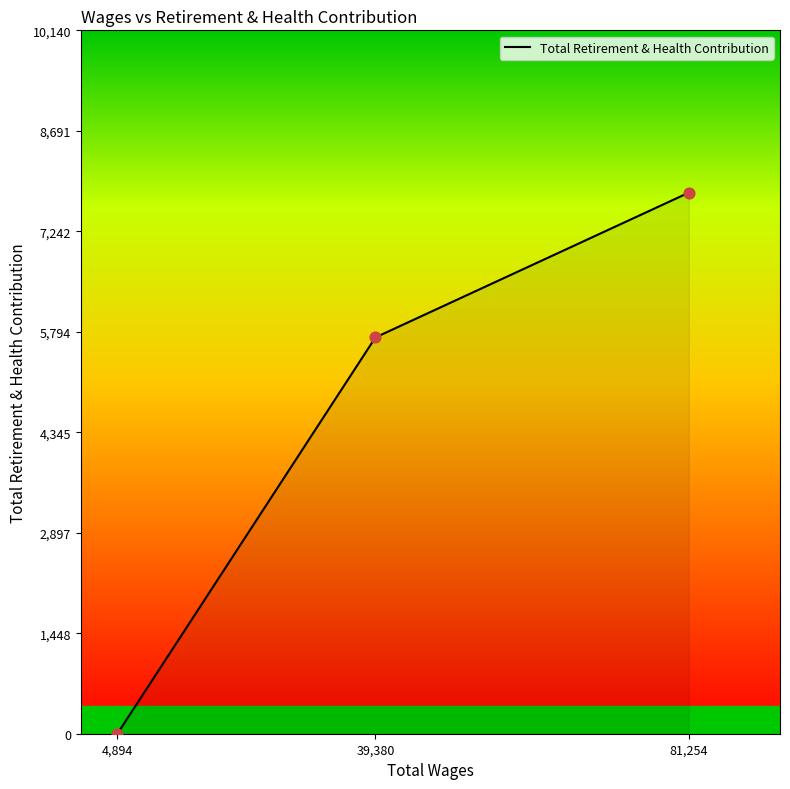

What is the change in value from 39,380 to 81,254?

+2087